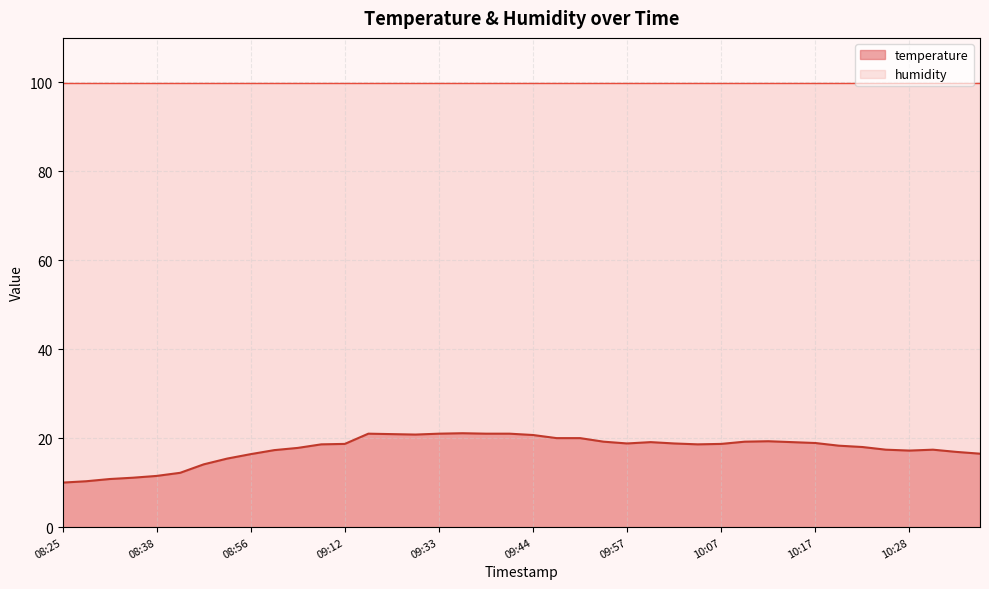

What is the smallest value displayed?

10.0